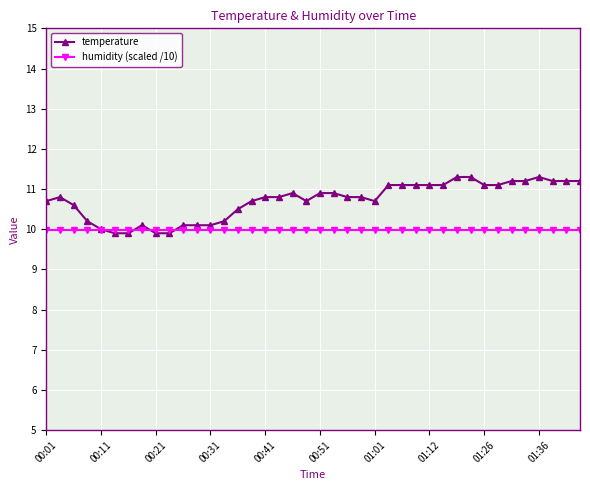

What is the value of the temperature point at the 11th from the left?

10.1